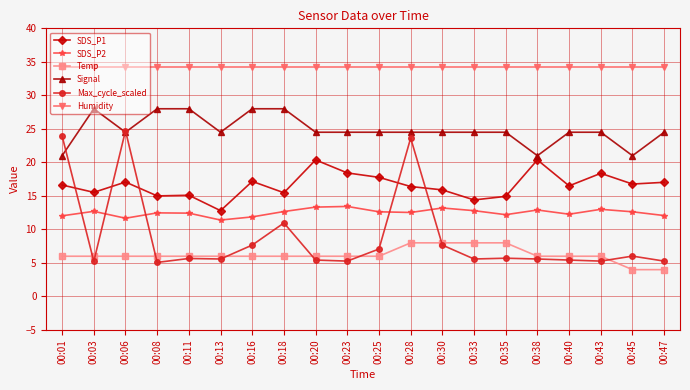

True or false: SDS_P2 and Signal cross at least once.

False